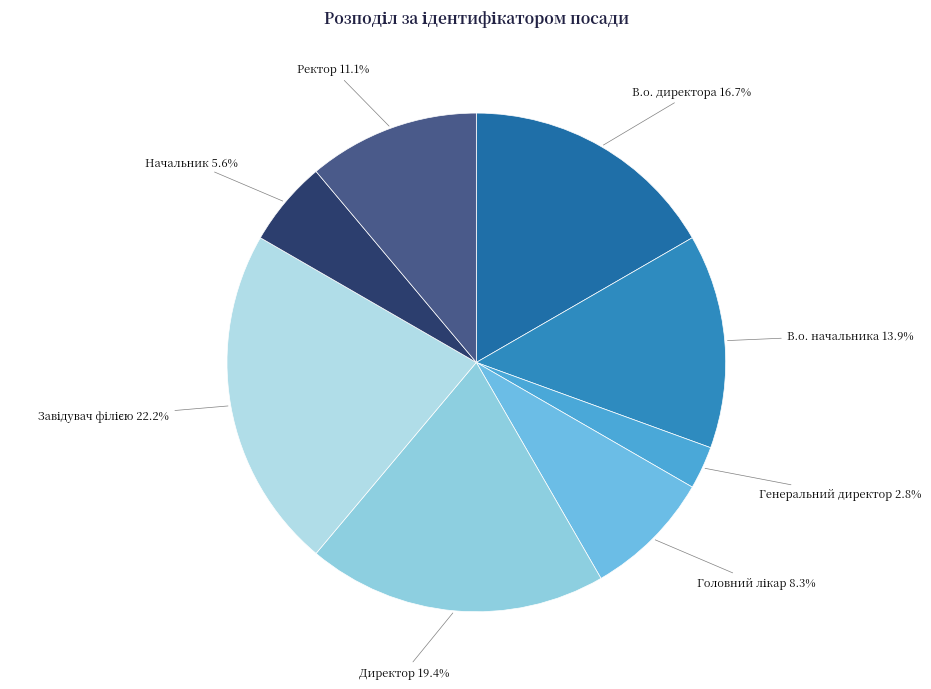

To the nearest percent, what is the difference between the В.о. начальника and В.о. директора slice percentages?

3%